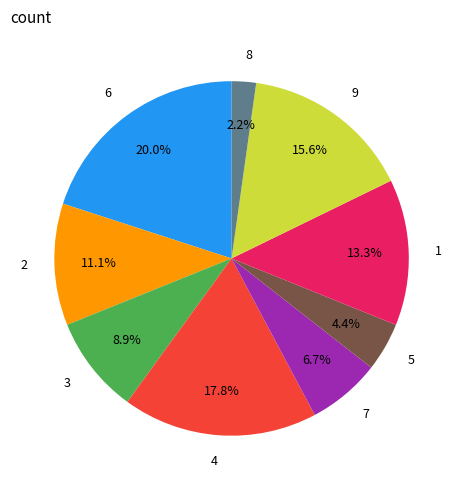

Count the number of slices in the pie.

9